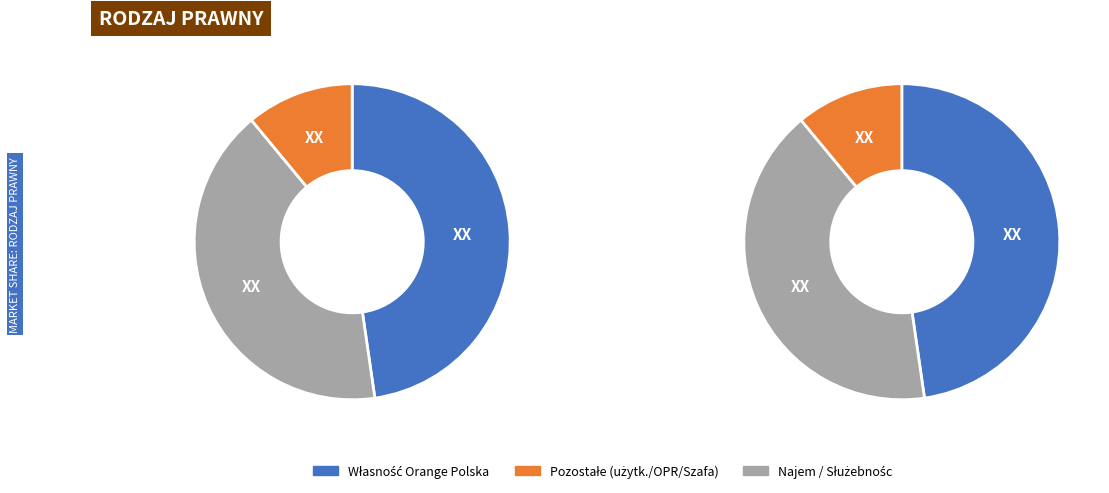

How many segments does this pie chart have?

6